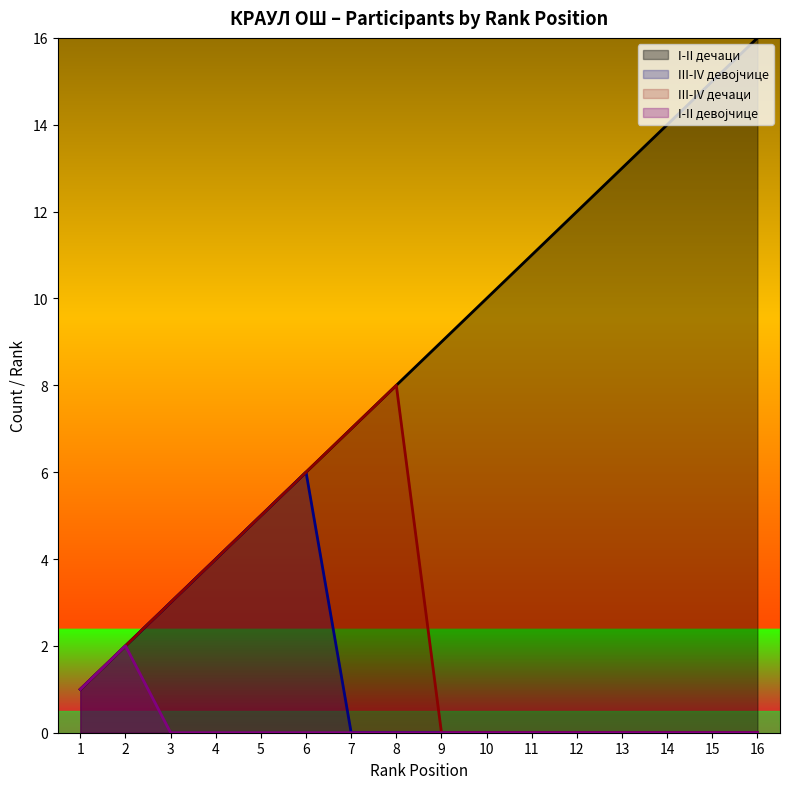

Where is the data nearest to the value 8?

8